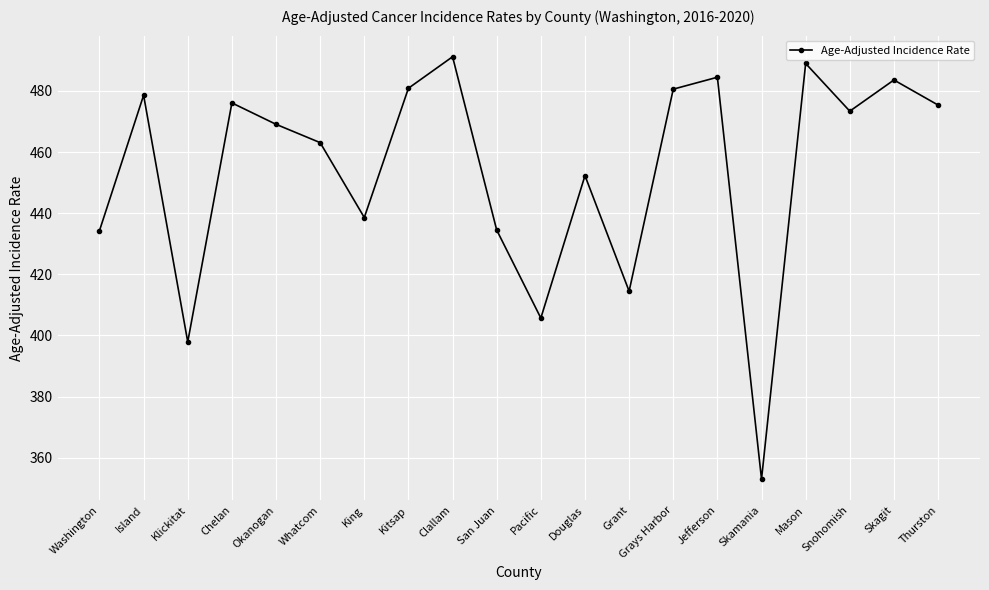

What is the label of the 5th point from the right?

Skamania